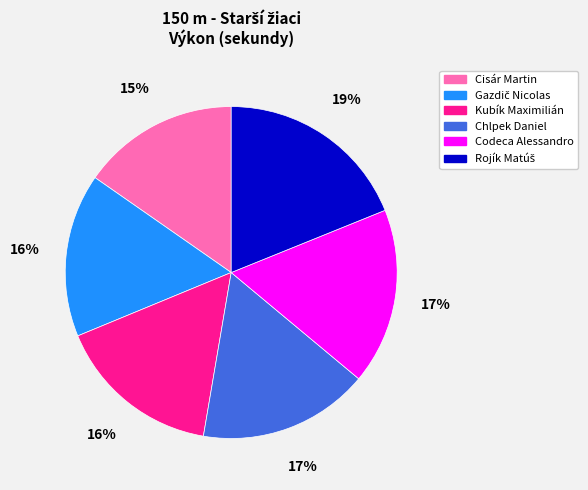

To the nearest percent, what is the difference between the largest and smallest slice percentages?

4%